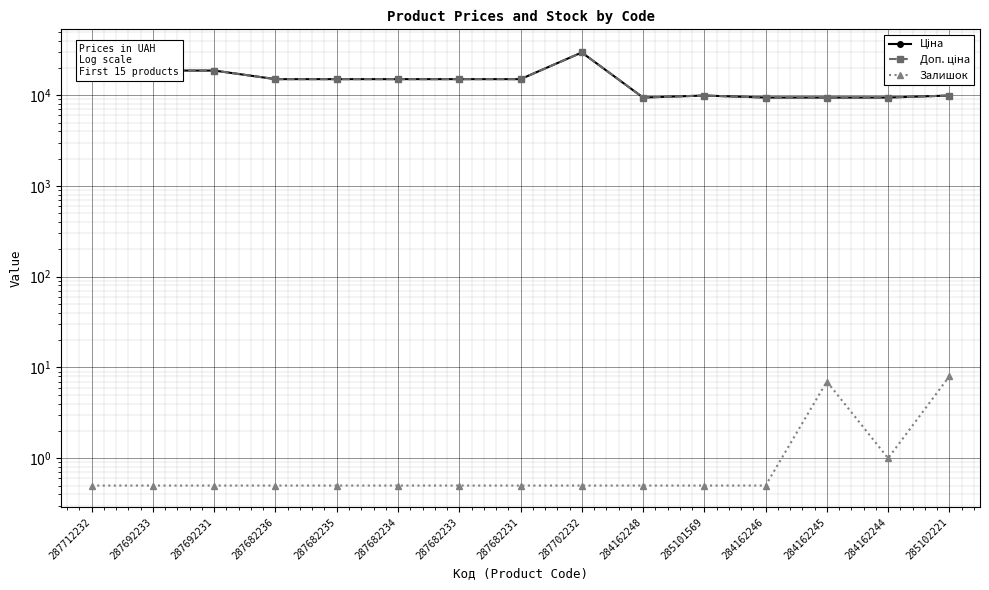

How many data points in Ціна are less than 15019?

6